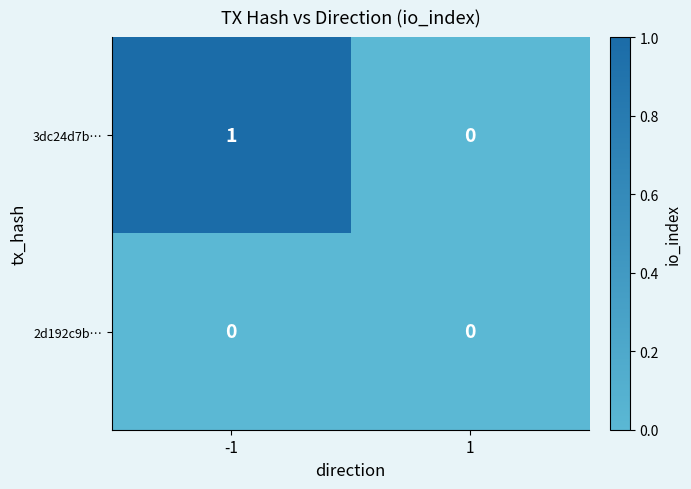

True or false: 2d192c9b… has a value of 0 at 1.

True